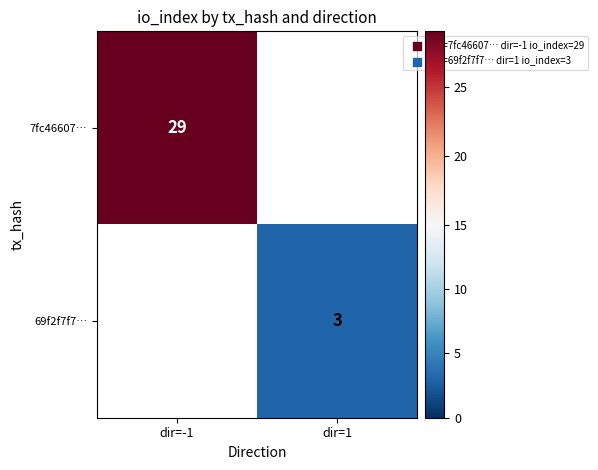

True or false: 7fc46607… has a value of 47.5 at dir=-1.

False